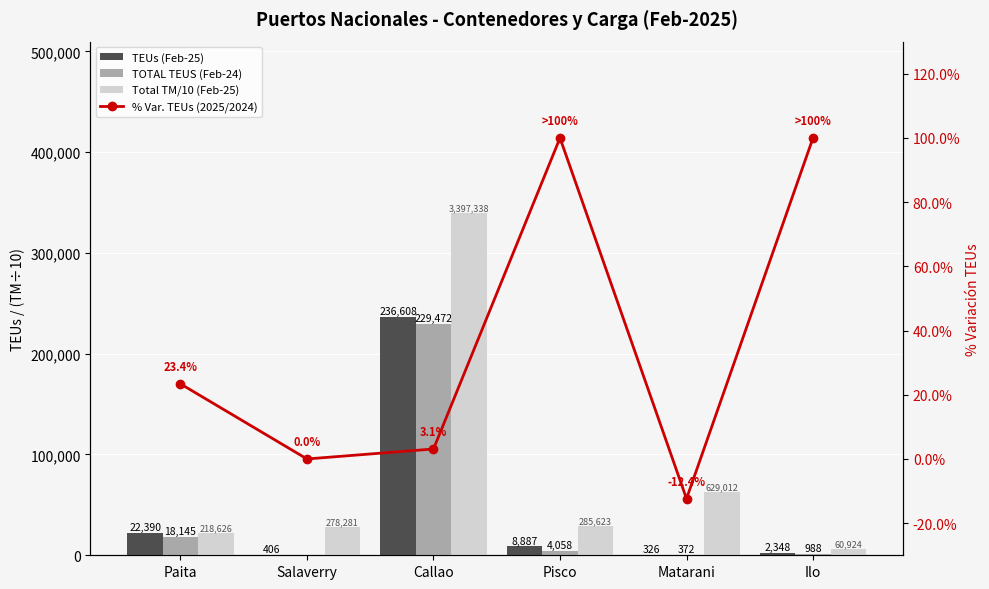

Which category has the lowest value in the % Var. TEUs (2025/2024) series?

Matarani